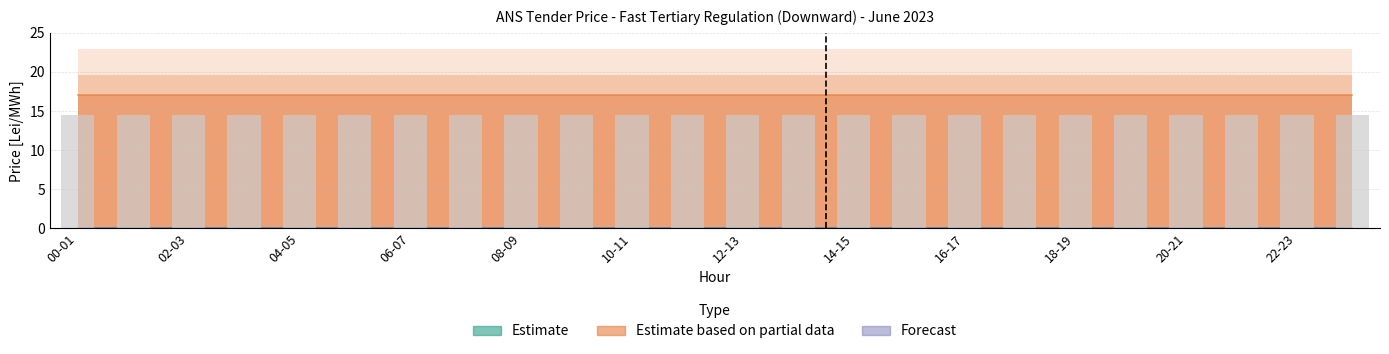

Between 02-03 and 07-08, which is larger?

02-03